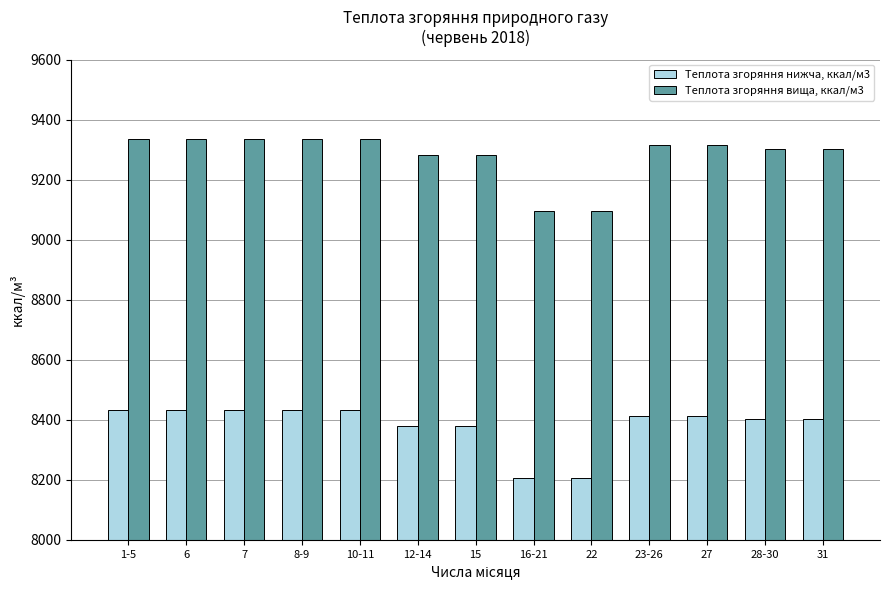

Reading left to right, transcribe all the data shown in this chart.

Теплота згоряння нижча, ккал/м3: 1-5=8431.8	6=8431.8	7=8431.8	8-9=8431.8	10-11=8431.8	12-14=8380.1	15=8380.1	16-21=8206.9	22=8206.9	23-26=8413.3	27=8413.3	28-30=8401.6	31=8401.6
Теплота згоряння вища, ккал/м3: 1-5=9335.5	6=9335.5	7=9335.5	8-9=9335.5	10-11=9335.5	12-14=9280.5	15=9280.5	16-21=9095.1	22=9095.1	23-26=9315.3	27=9315.3	28-30=9303.3	31=9303.3